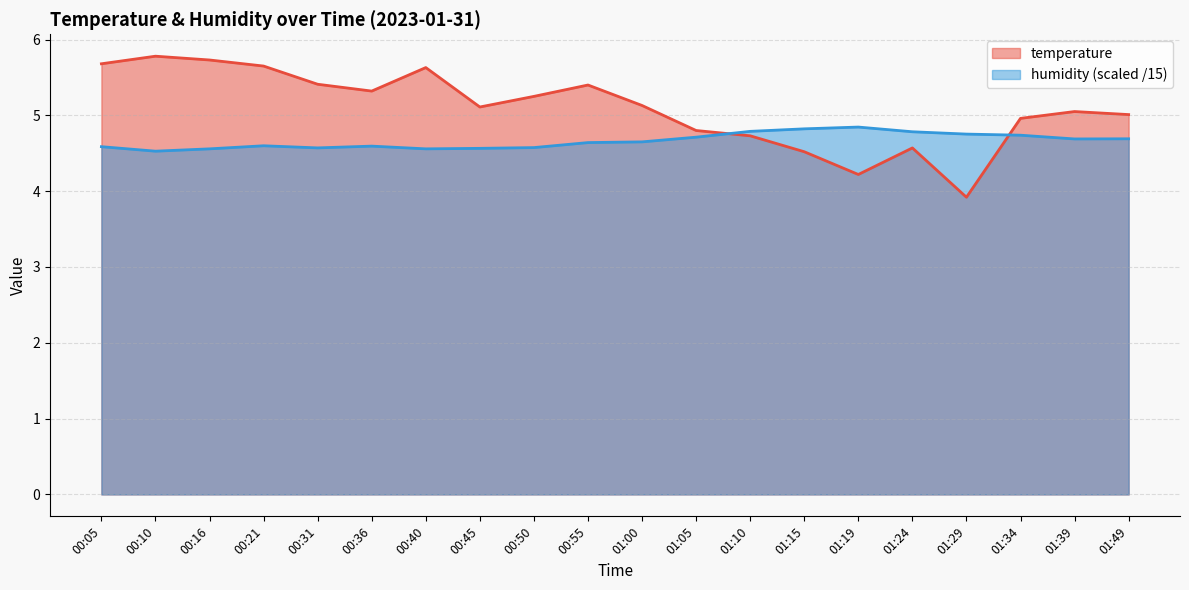

How many lines are shown in the chart?

2